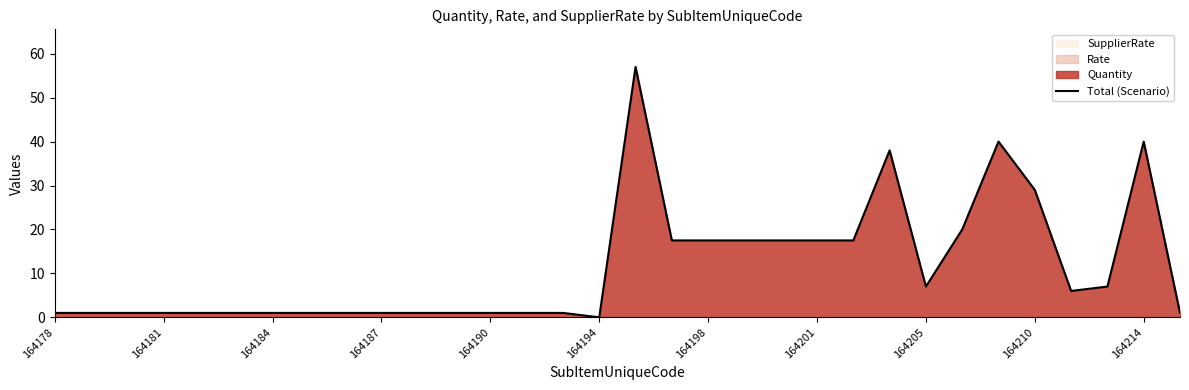

How many interior local peaks (higher than both neighbors) does the data have?

4